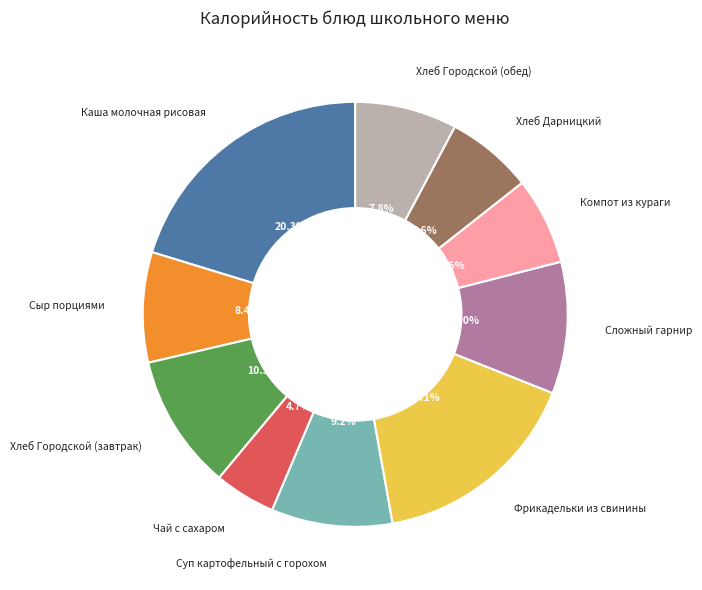

Is there any slice that represents more than half of the pie?

No